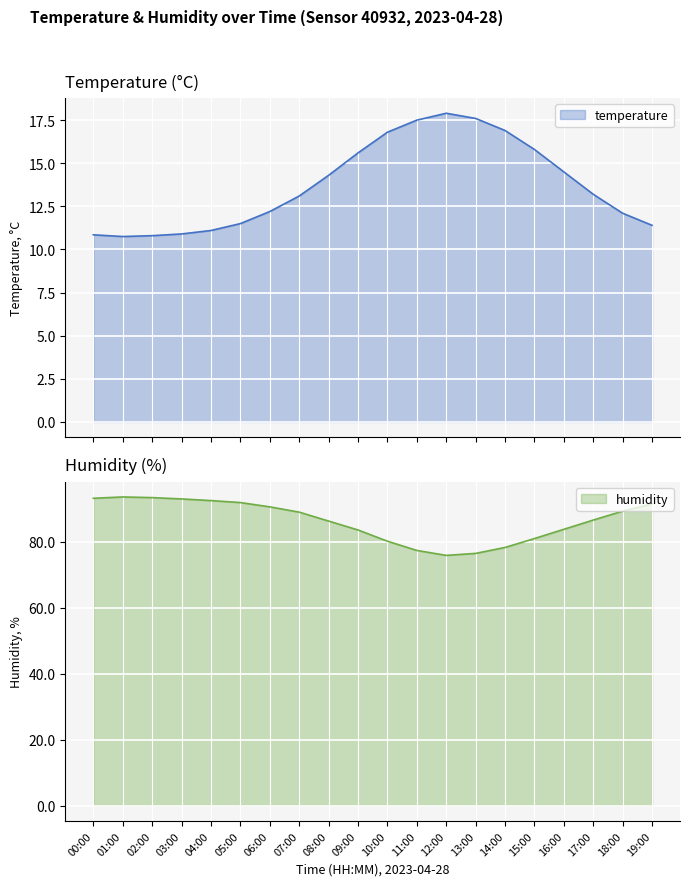

What position from the left is 08:00?

9